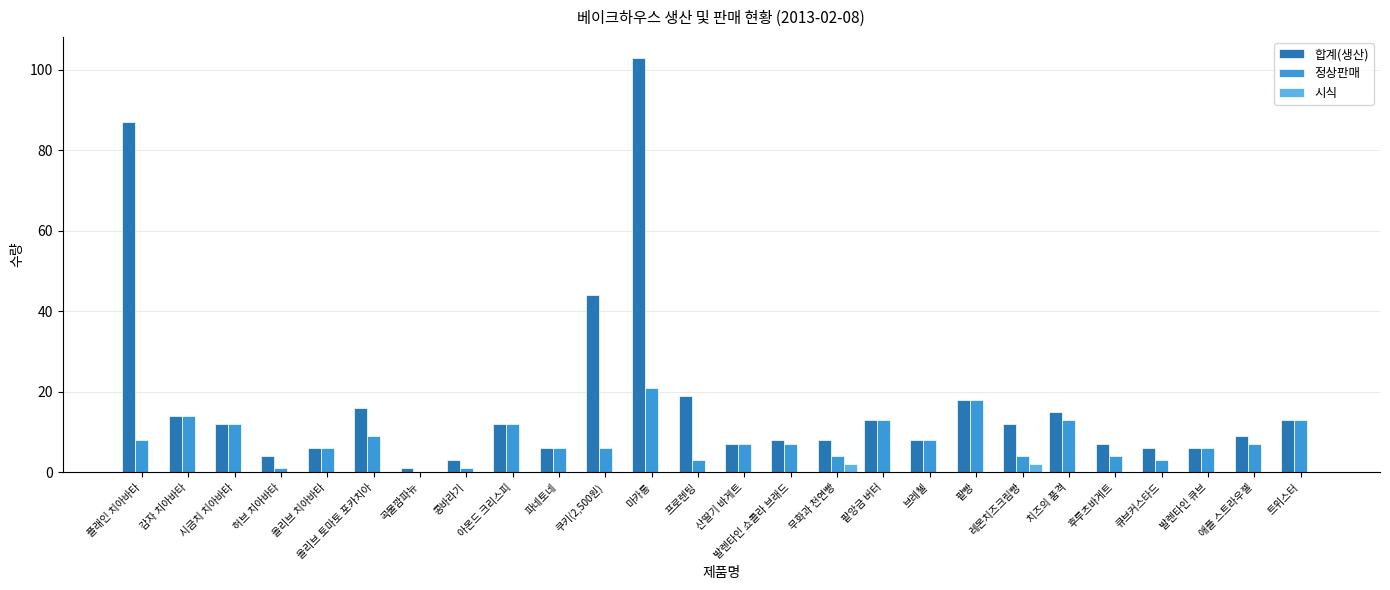

How many data points does each series have?

26